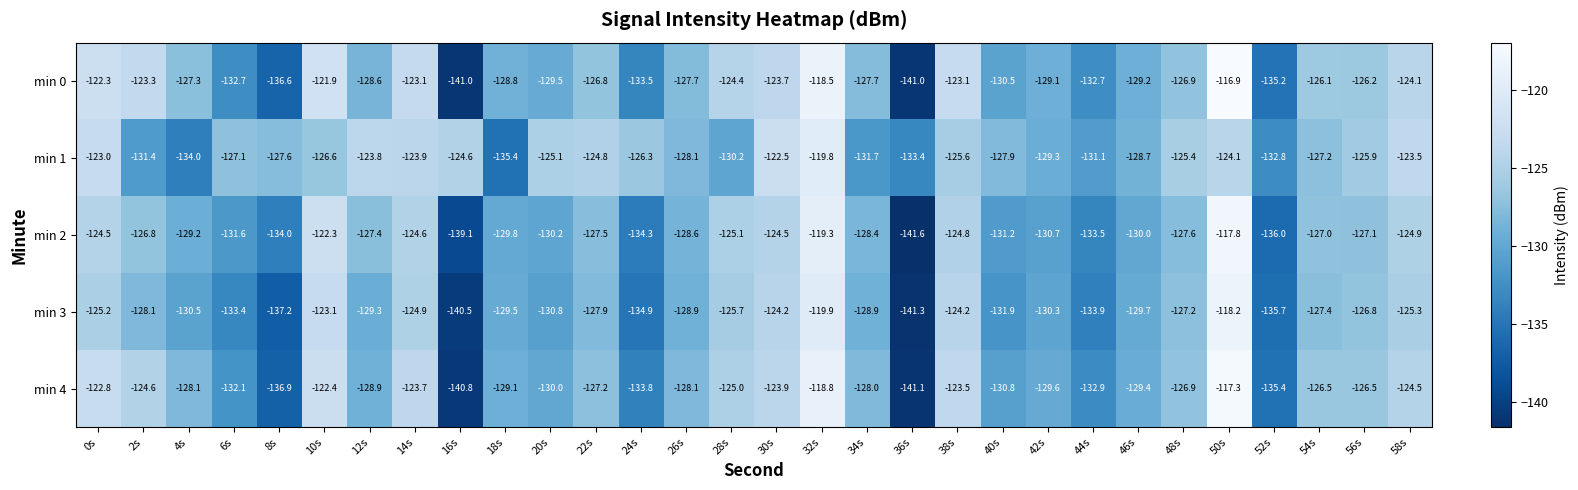

What is the smallest value displayed?

-141.6